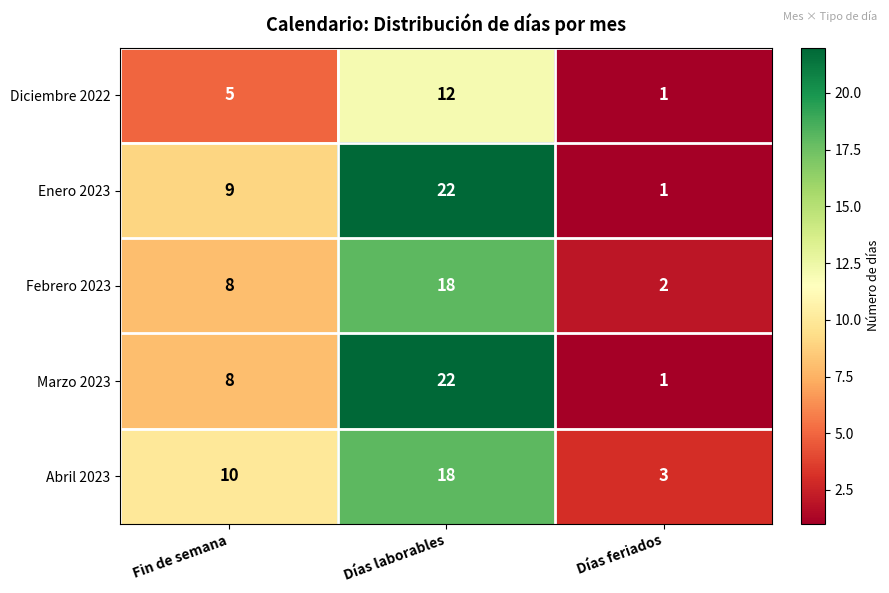

What is the difference between the highest and lowest values at Días laborables?

10